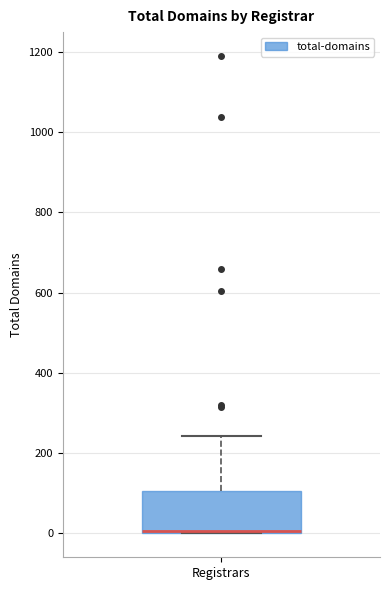

Read this box plot against the y-axis: the position of the median line, the range covered by the box, and the ends of both whiskers. The values are not printed on the chart, so give them approximately, as read against the axis.

median 0 (drawn on the box's lower edge), box 0 to 100, whiskers 0 to 240